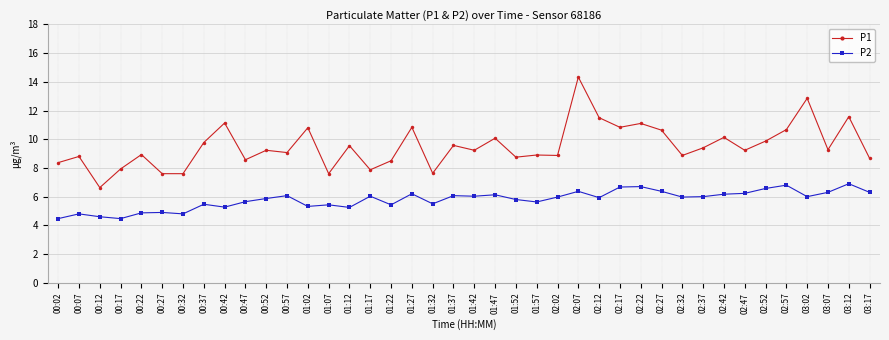

What position from the left is 02:37?

32